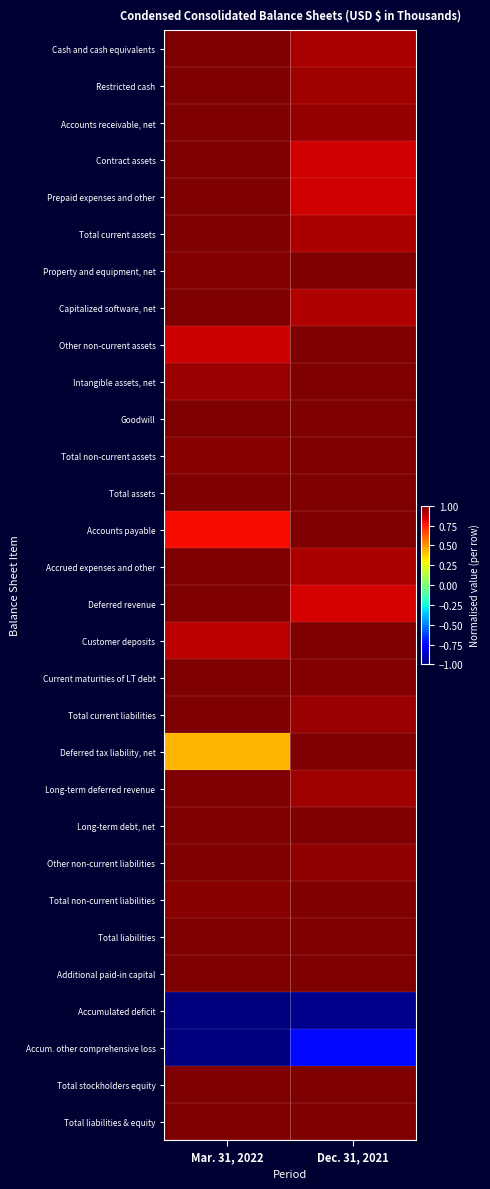

What is the total value across all series at Mar. 31, 2022?

24.9